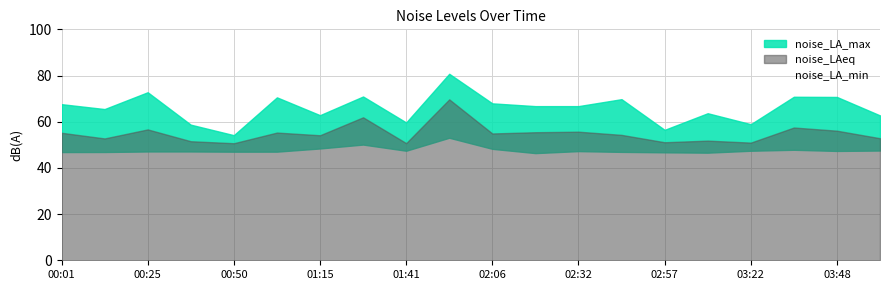

At 03:48, list the series in order from largest to smallest.

noise_LA_max, noise_LAeq, noise_LA_min